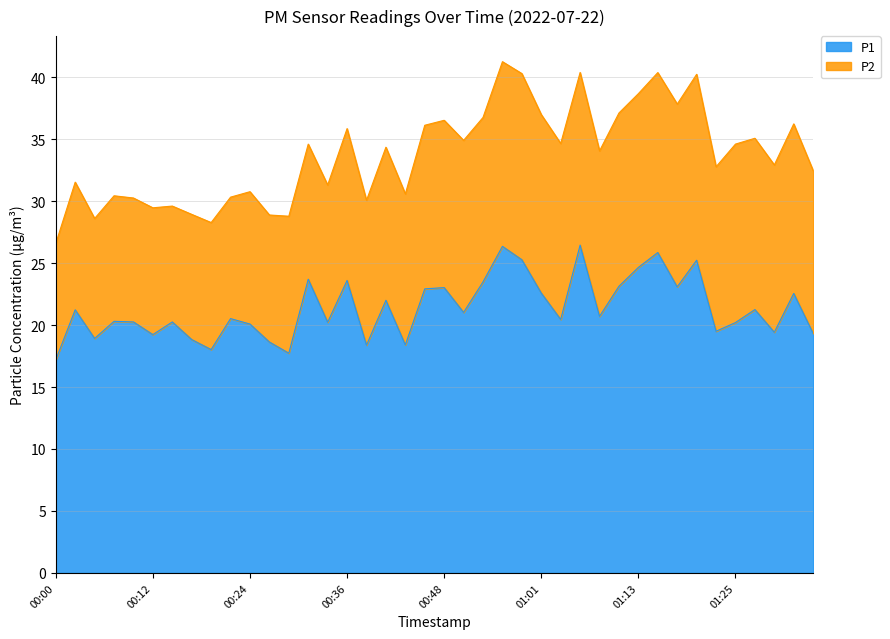

Rank the categories by value from highest to lowest.

01:05, 00:56, 01:15, 00:58, 01:20, 01:13, 00:31, 00:36, 00:53, 01:10, 01:18, 00:48, 00:46, 01:01, 01:32, 00:41, 01:27, 00:02, 00:51, 01:08, 00:22, 01:03, 00:07, 00:09, 00:14, 00:34, 01:25, 00:24, 01:23, 01:30, 01:35, 00:12, 00:05, 00:17, 00:26, 00:43, 00:39, 00:19, 00:29, 00:00